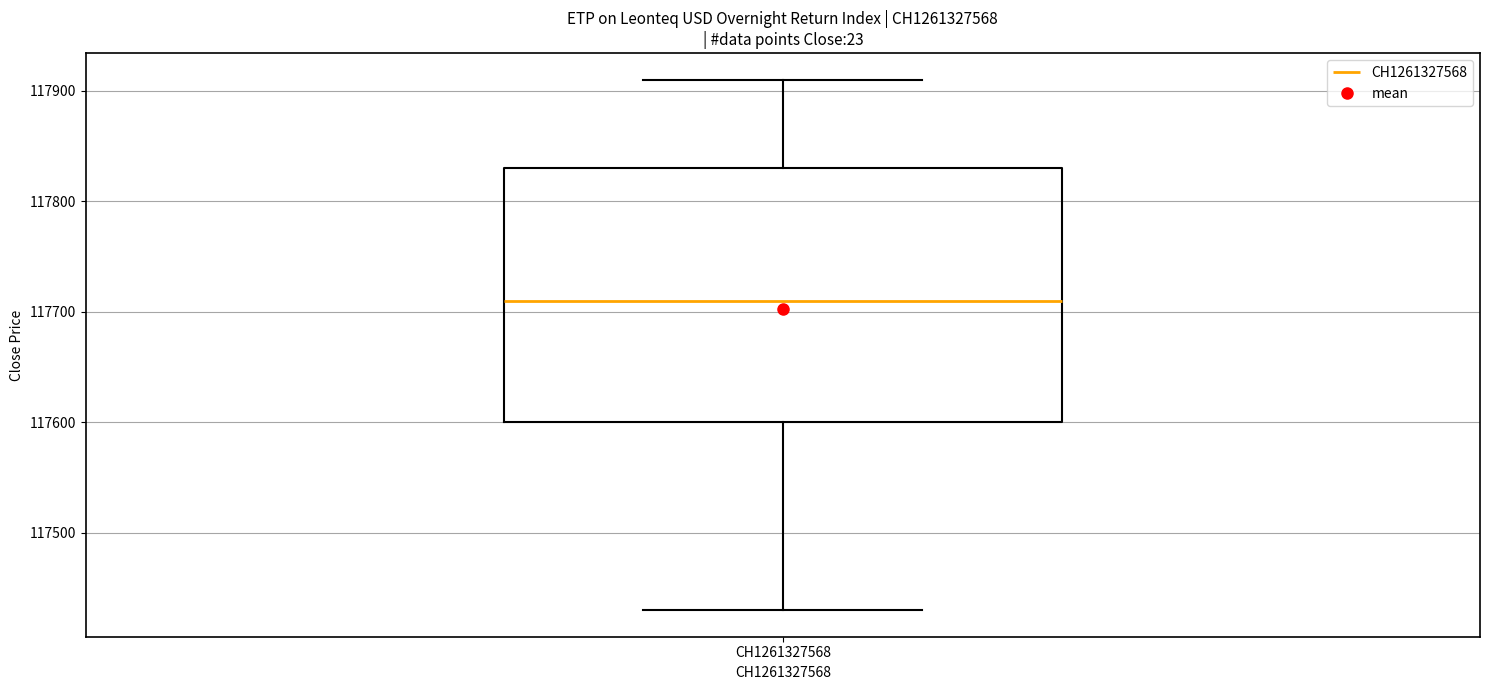

Where is the upper edge of the box for CH1261327568 on the y-axis? The values are not printed on the chart, so give them approximately, as read against the axis.

117830